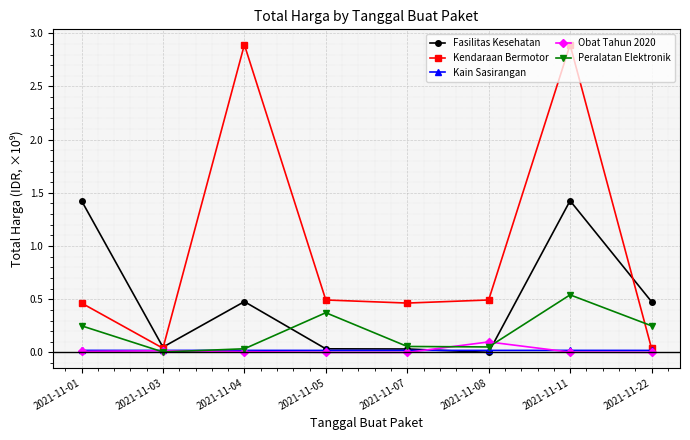

How many interior local peaks does the Peralatan Elektronik series have?

2